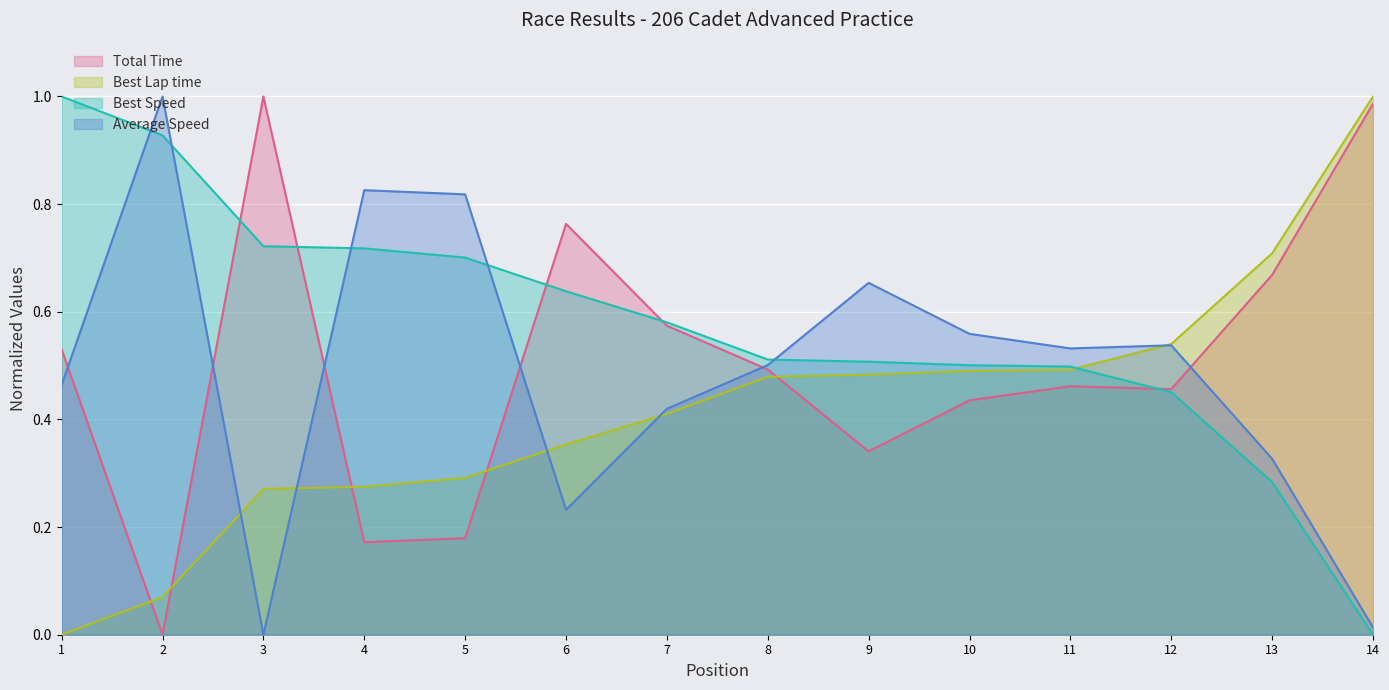

Which series has the largest total across all categories?

Best Speed